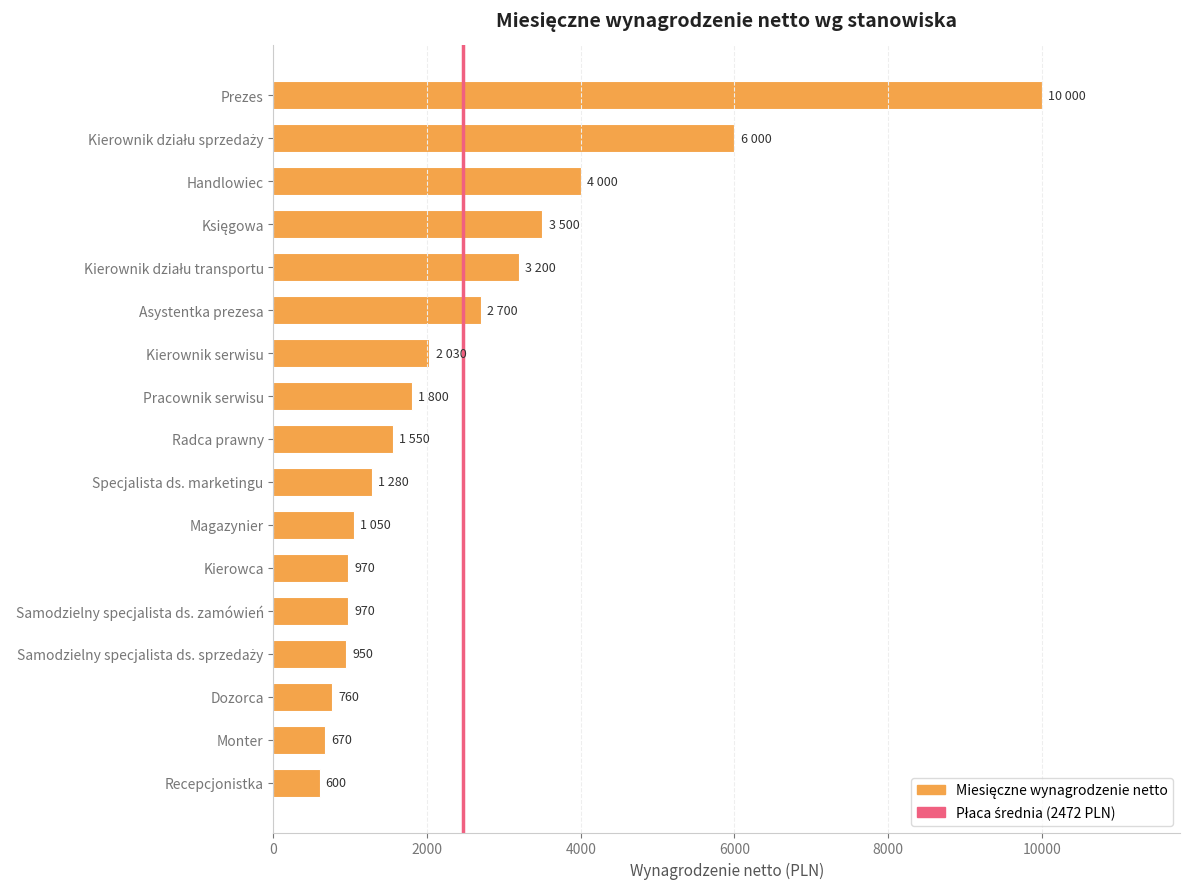

The value at Specjalista ds. marketingu is 2265. True or false?

False